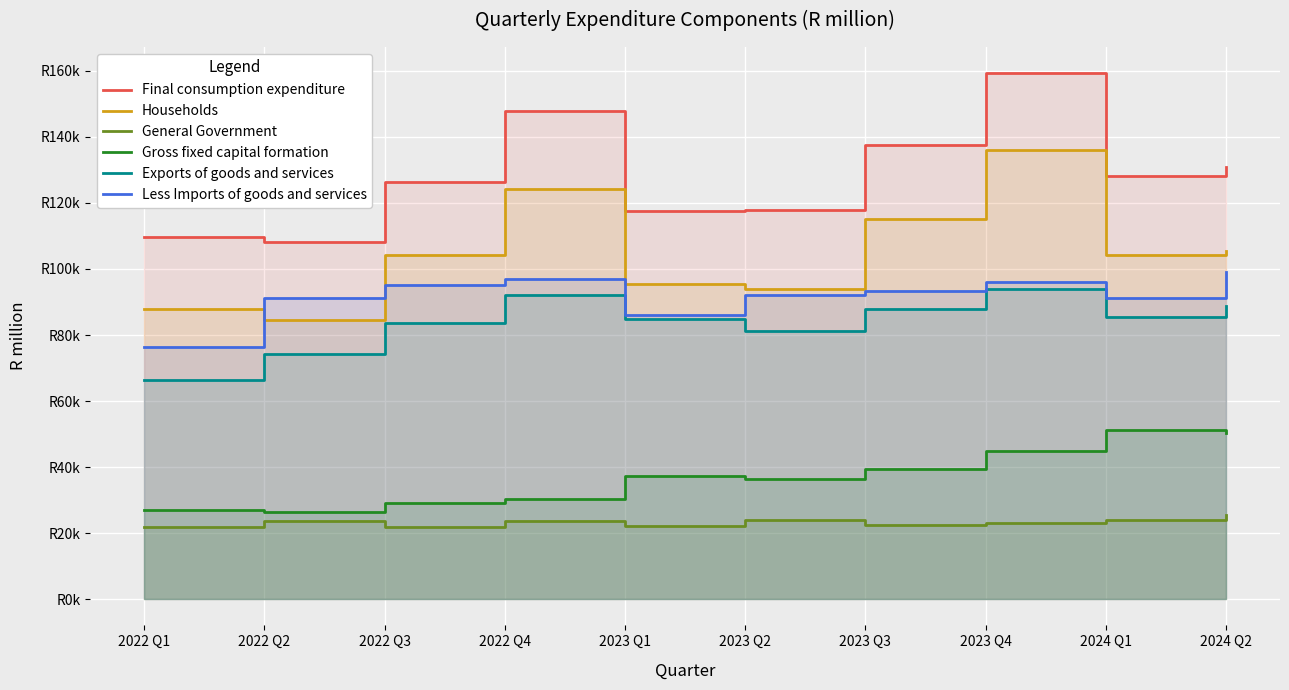

Is it true that Exports of goods and services equals 46030 at 2023 Q4?

False